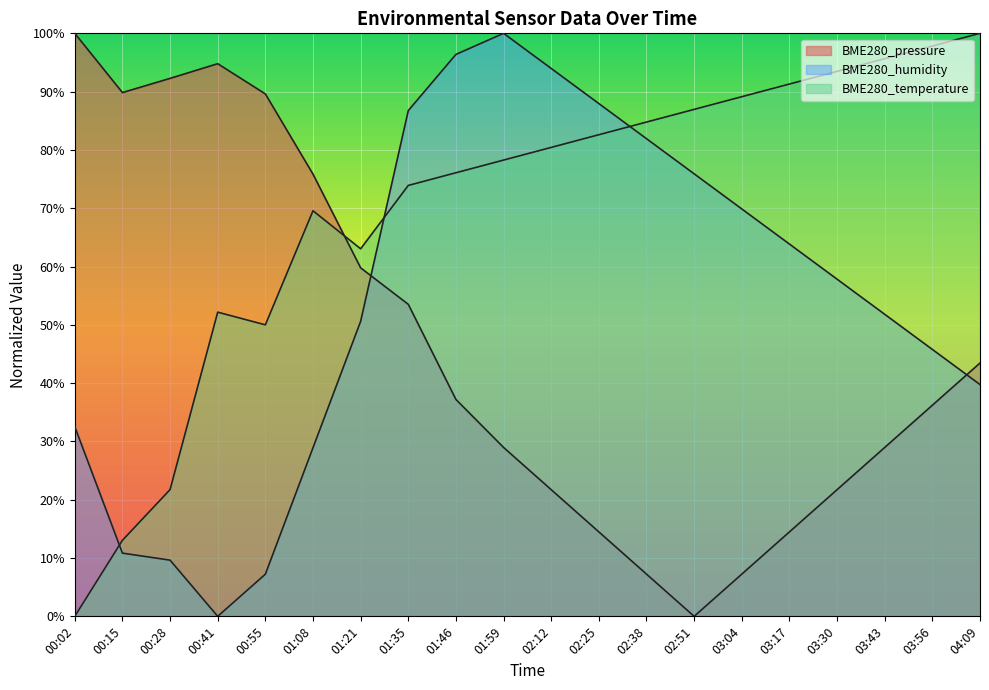

Which series has the largest total across all categories?

BME280_temperature